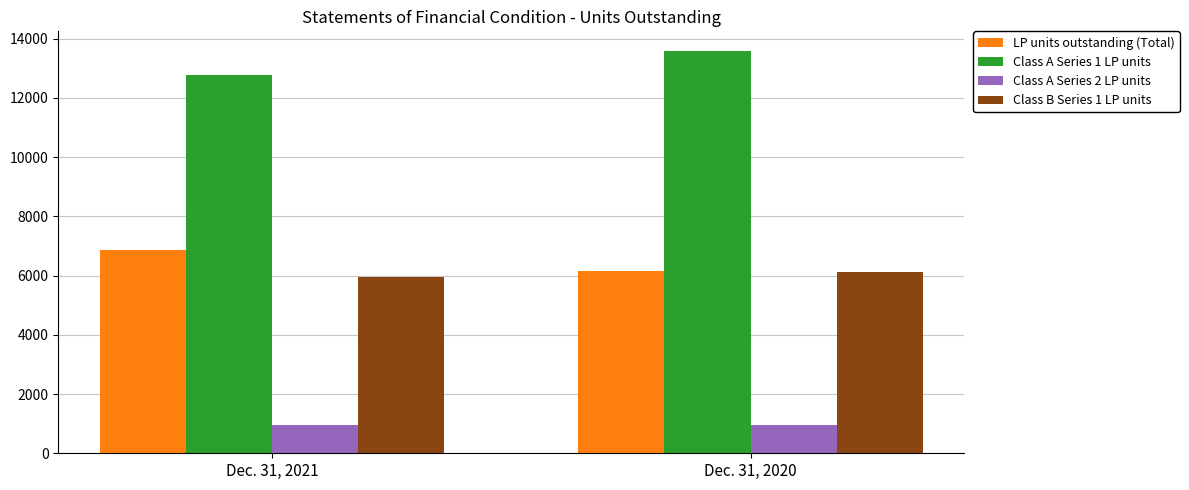

Rank the categories by Class A Series 2 LP units value from lowest to highest.

Dec. 31, 2021, Dec. 31, 2020